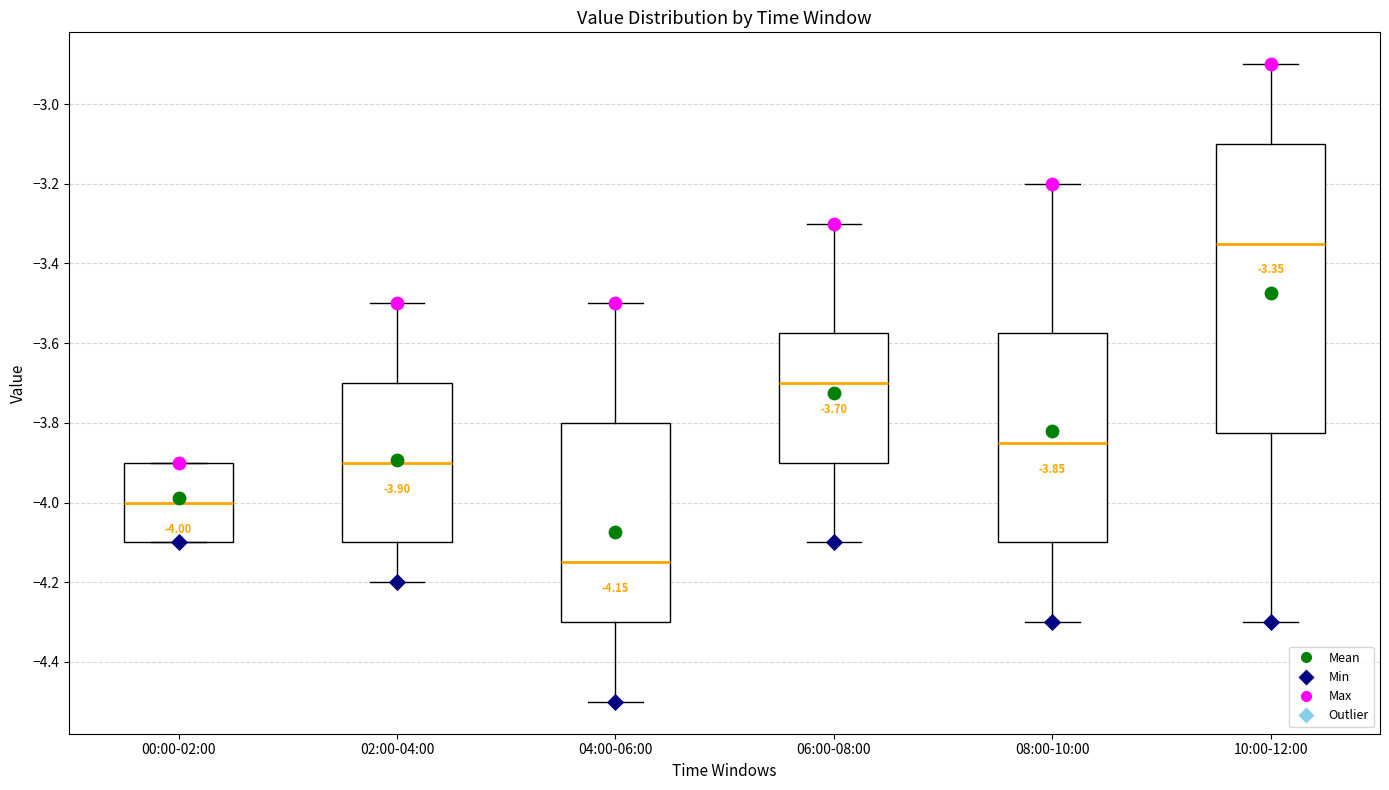

Which box is the tallest, from its lower edge to its upper edge?

10:00-12:00